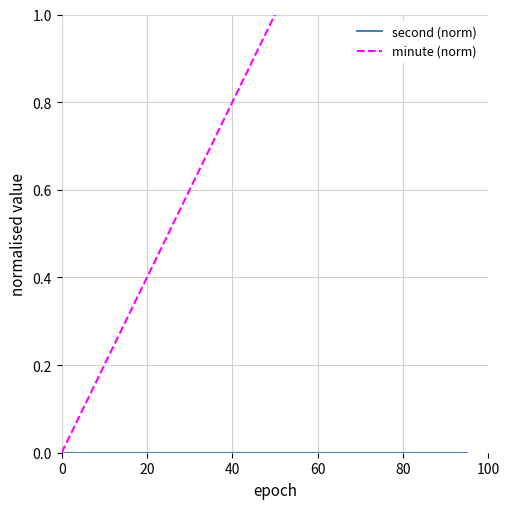

Count the number of categories in the chart.

20